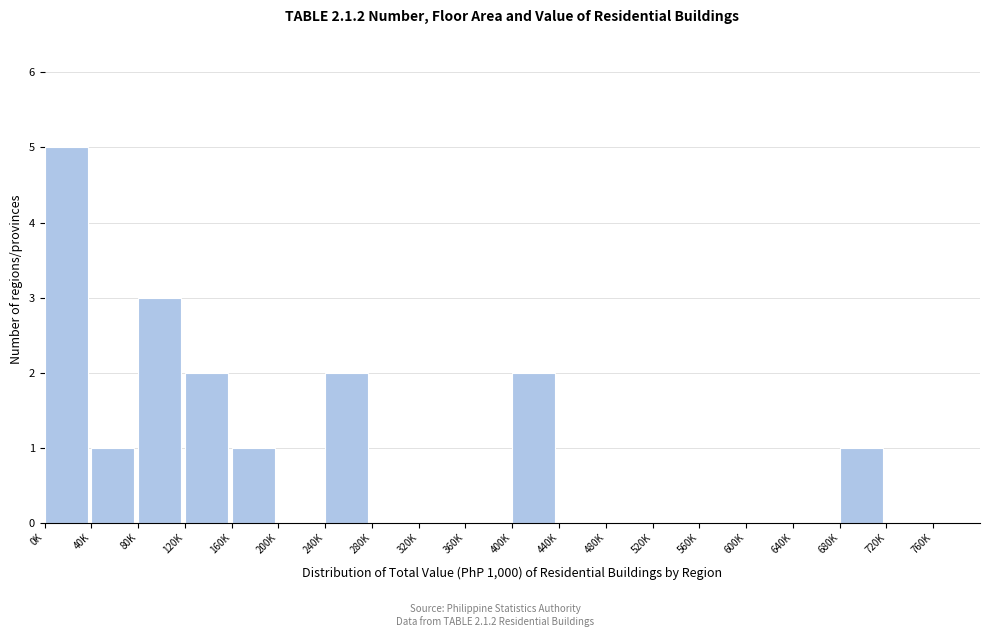

Reading left to right, what are all the values shown in this chart?

0K=5	40K=1	80K=3	120K=2	160K=1	200K=0	240K=2	280K=0	320K=0	360K=0	400K=2	440K=0	480K=0	520K=0	560K=0	600K=0	640K=0	680K=1	720K=0	760K=0